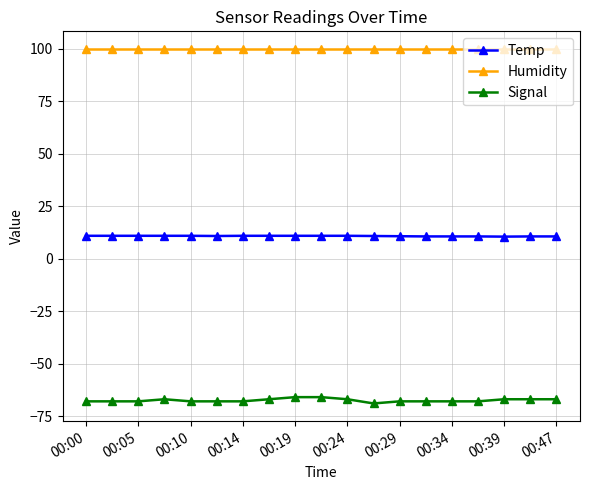

What is the average value of the Humidity series?

99.9